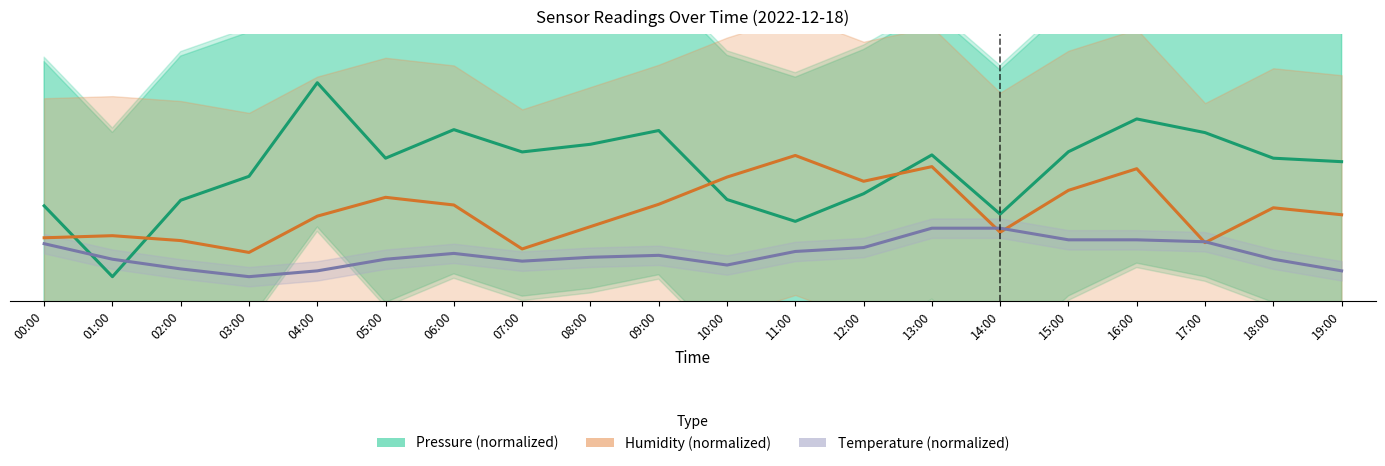

Where do Pressure (normalized) and Temperature (normalized) first cross each other?

00:00 and 01:00